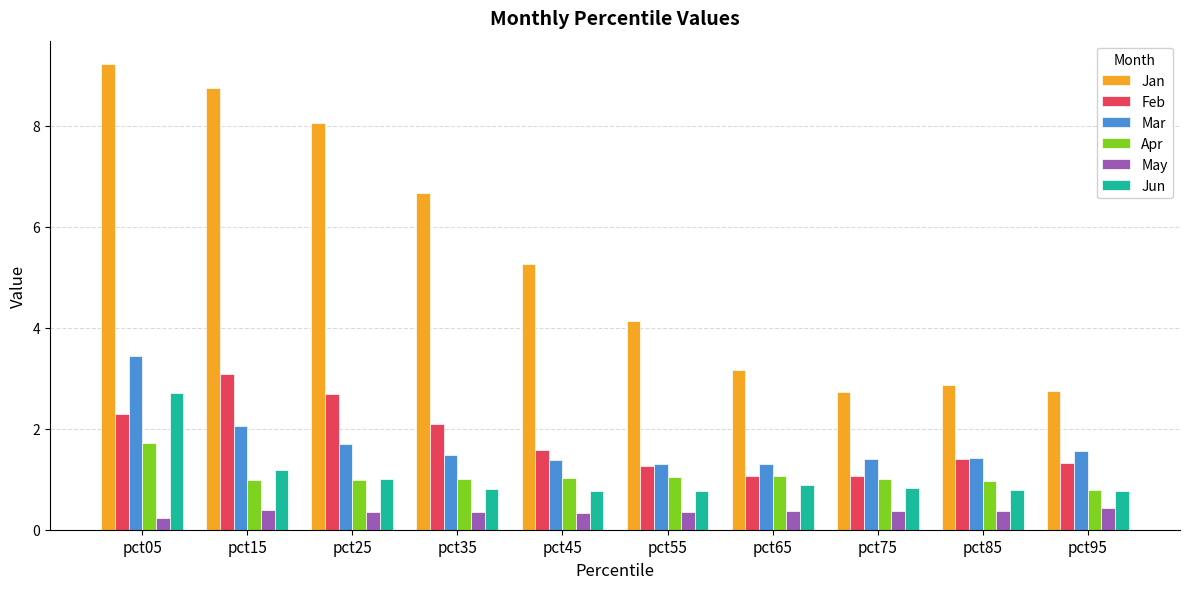

What is the maximum value for Mar?

3.4